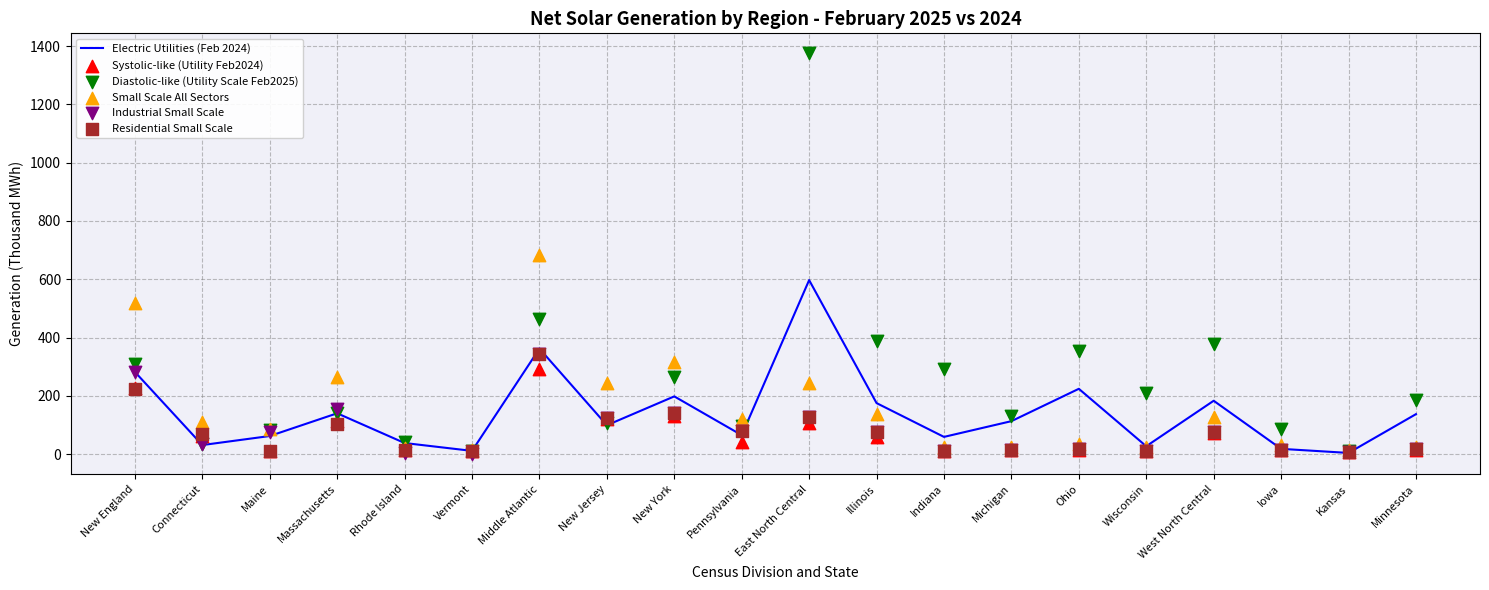

What are all the series names shown in the legend?

Electric Utilities (Feb 2024), Systolic-like (Utility Feb2024), Diastolic-like (Utility Scale Feb2025), Small Scale All Sectors, Industrial Small Scale, Residential Small Scale